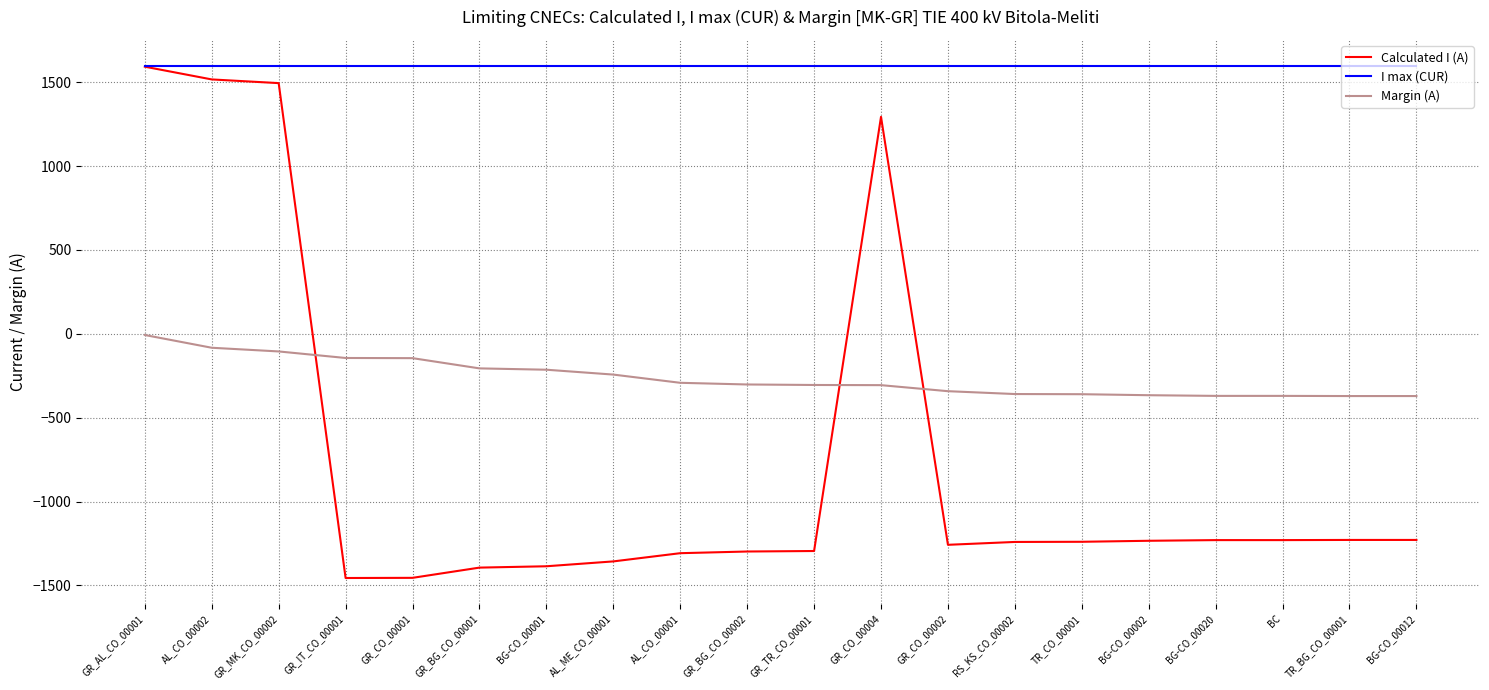

What is the lowest value of the Calculated I (A) series?

-1456